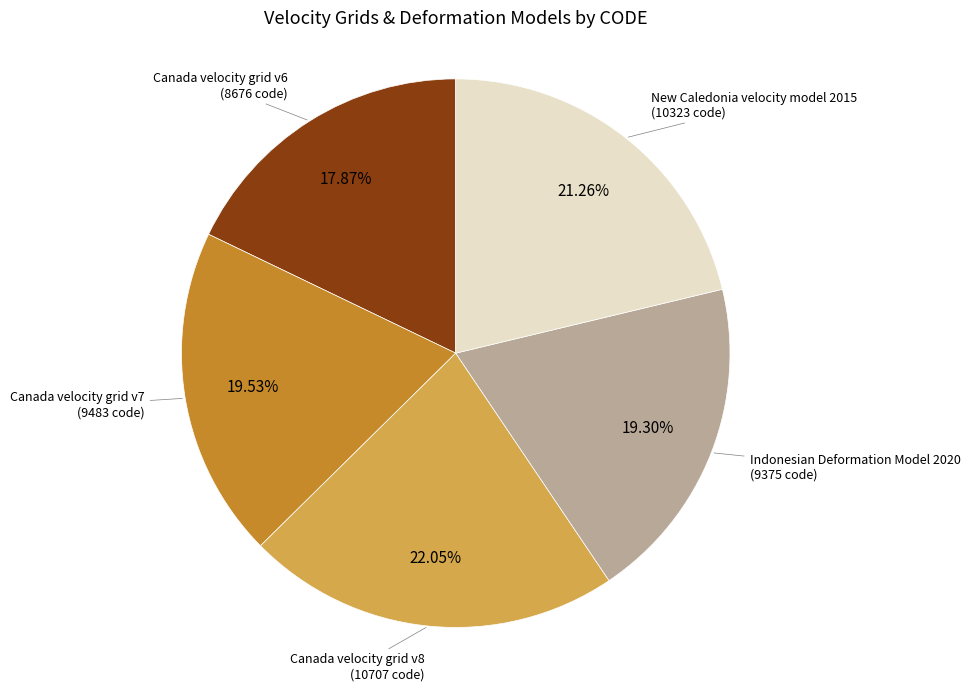

Is there any slice that represents more than half of the pie?

No